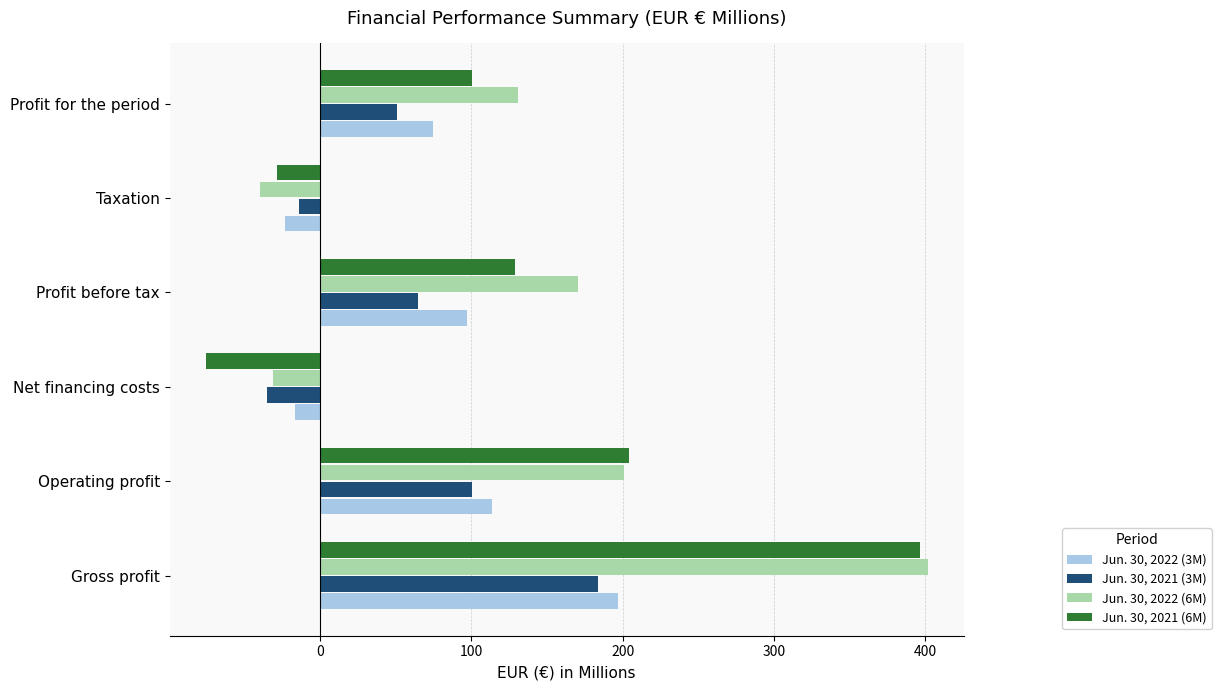

How many values in Jun. 30, 2021 (6M) are above zero?

4